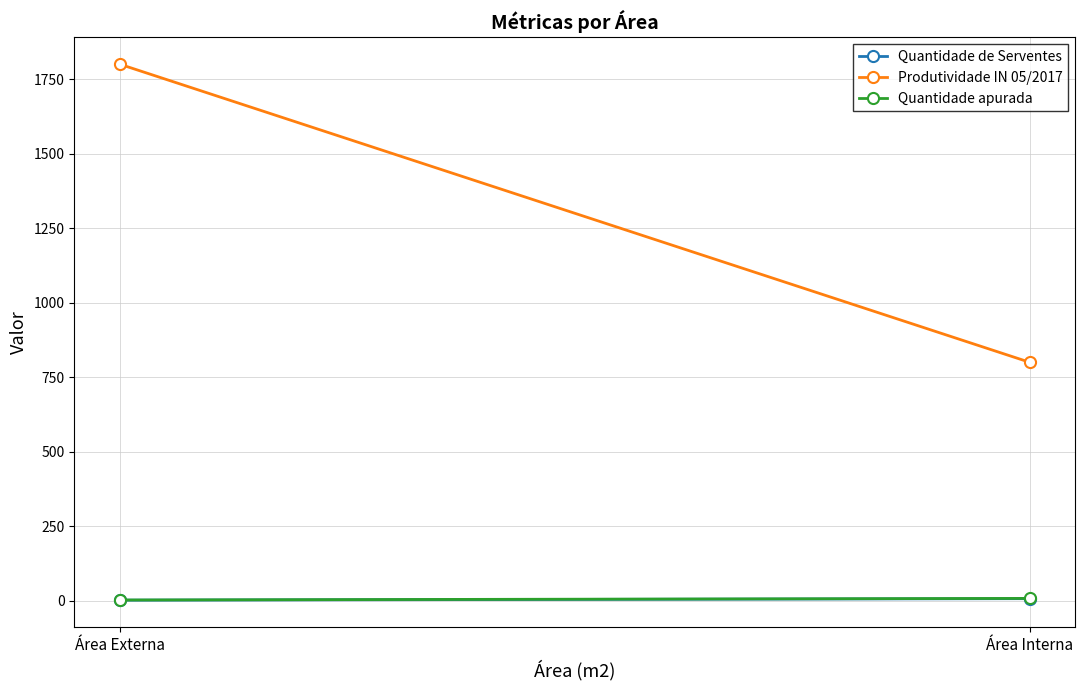

At which category does the chart reach its minimum across all series?

Área Externa